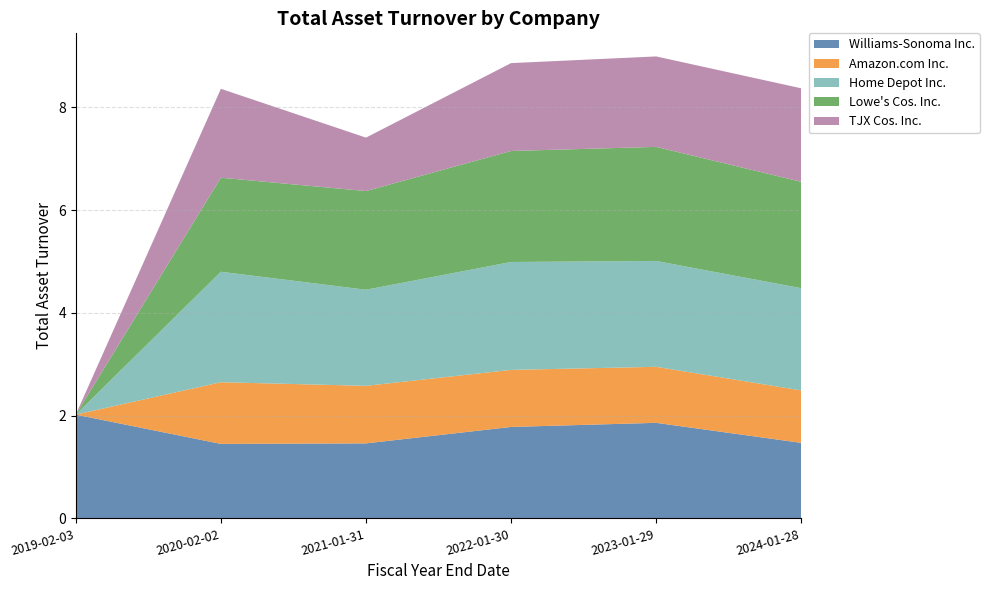

Reading right to left, extract all data points from this chart.

Williams-Sonoma Inc.: 2024-01-28=1.5	2023-01-29=1.9	2022-01-30=1.8	2021-01-31=1.5	2020-02-02=1.4	2019-02-03=2.0
Amazon.com Inc.: 2024-01-28=1.0	2023-01-29=1.1	2022-01-30=1.1	2021-01-31=1.1	2020-02-02=1.2	2019-02-03=0.0
Home Depot Inc.: 2024-01-28=2.0	2023-01-29=2.1	2022-01-30=2.1	2021-01-31=1.9	2020-02-02=2.1	2019-02-03=0.0
Lowe's Cos. Inc.: 2024-01-28=2.1	2023-01-29=2.2	2022-01-30=2.2	2021-01-31=1.9	2020-02-02=1.8	2019-02-03=0.0
TJX Cos. Inc.: 2024-01-28=1.8	2023-01-29=1.8	2022-01-30=1.7	2021-01-31=1.0	2020-02-02=1.7	2019-02-03=0.0